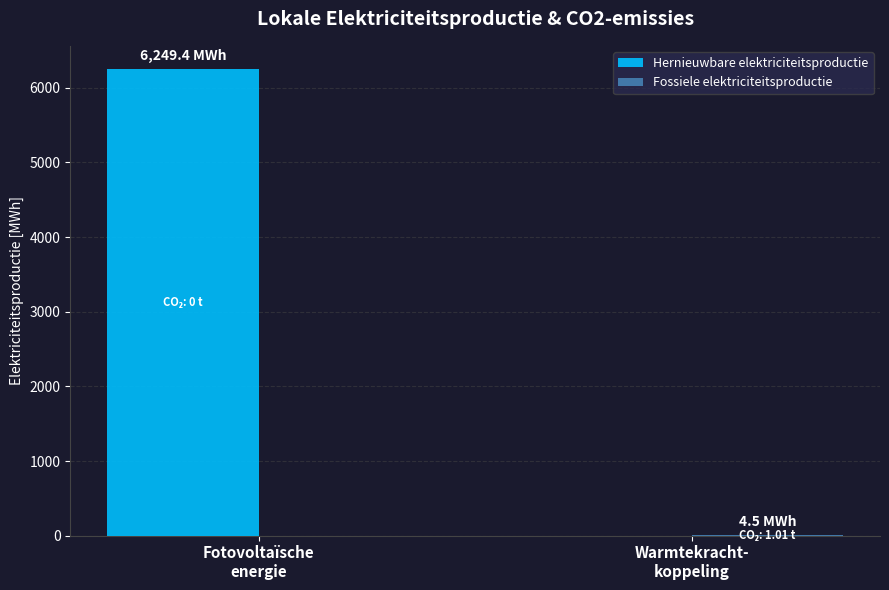

What is the average value of the Hernieuwbare elektriciteitsproductie series?

3124.7